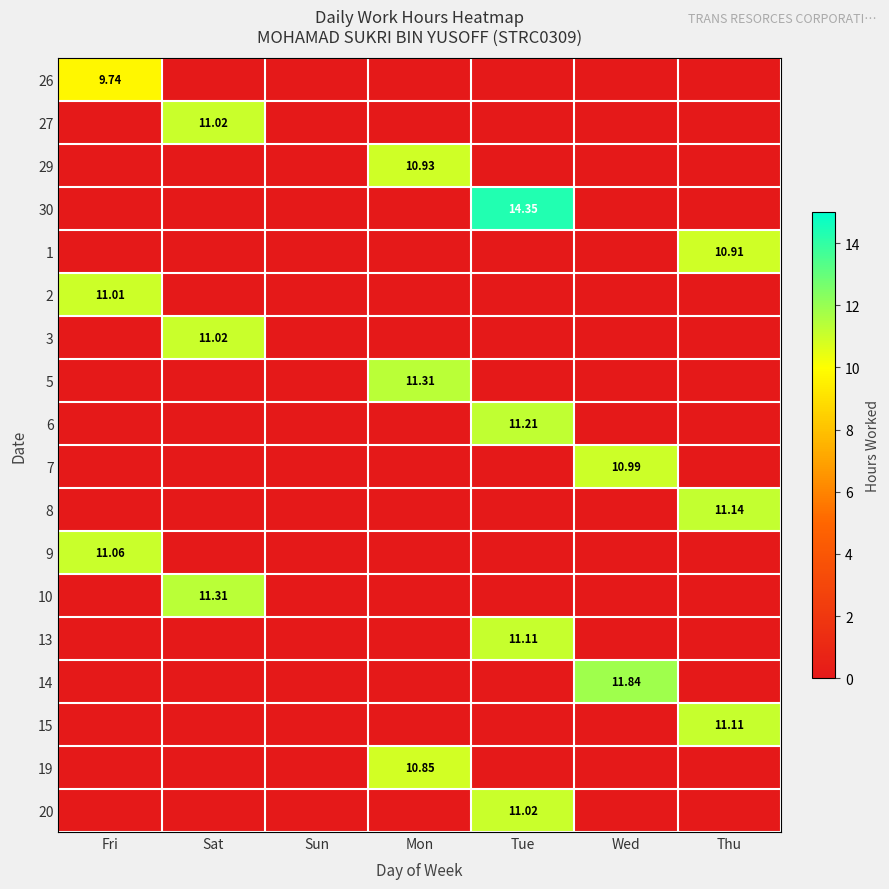

At Thu, list the series in order from smallest to largest.

26, 27, 29, 30, 2, 3, 5, 6, 7, 9, 10, 13, 14, 19, 20, 1, 15, 8